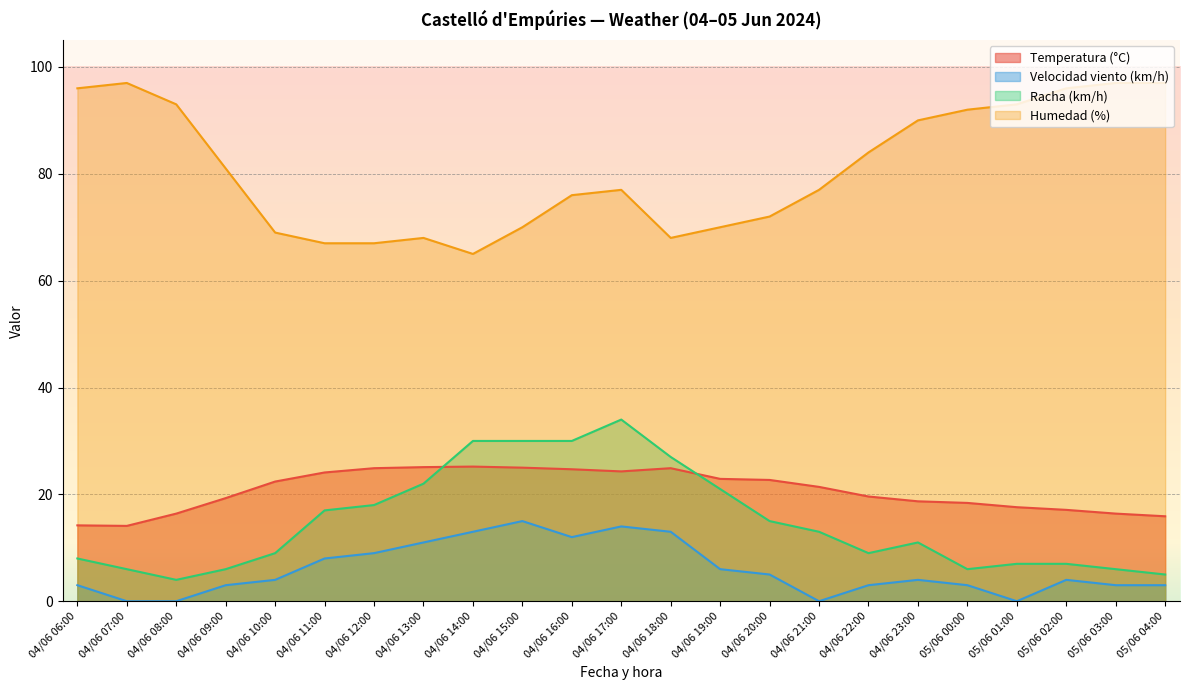

At which label does Velocidad viento (km/h) first exceed 4?

04/06 11:00